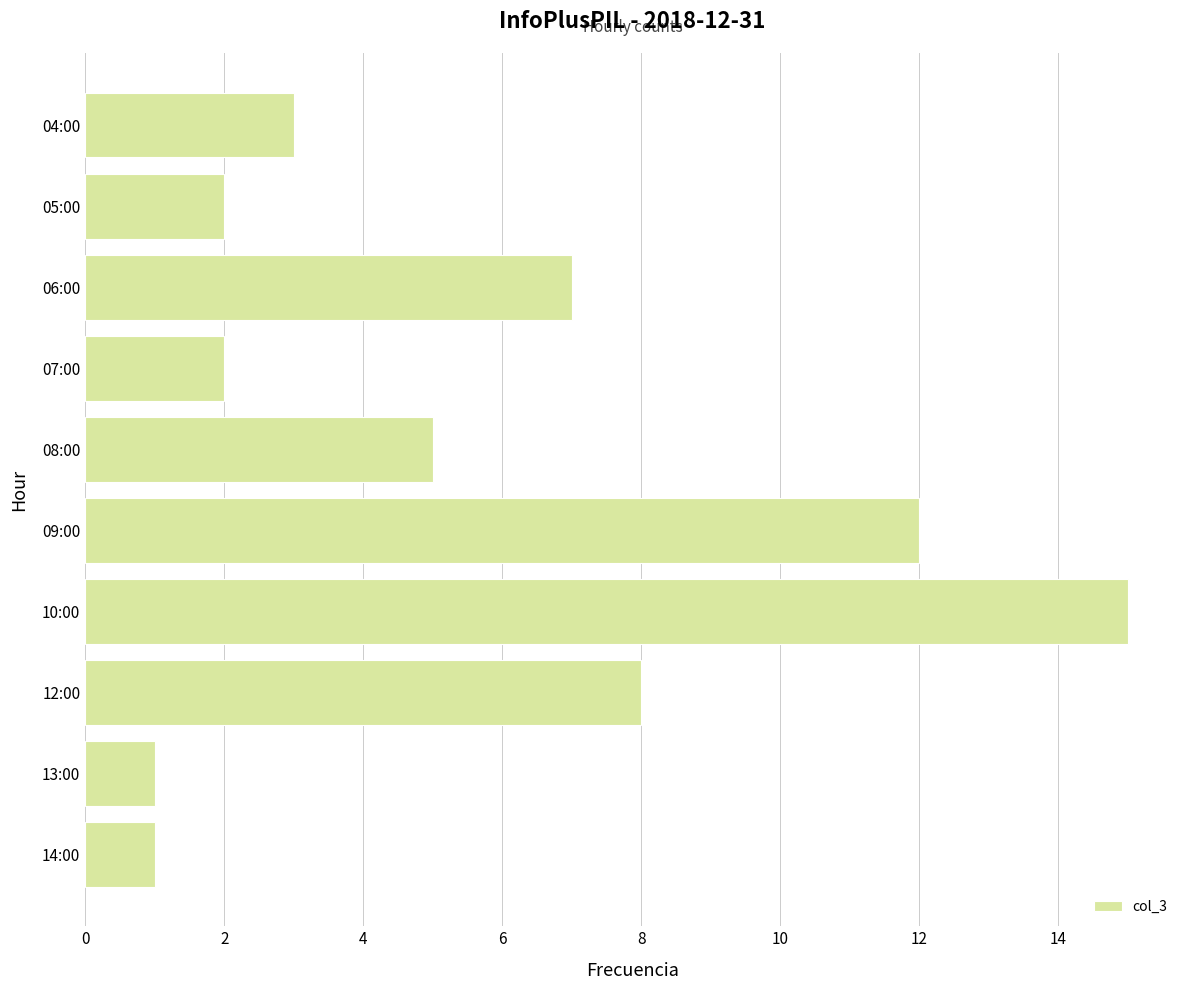

Does the chart contain stacked bars?

No